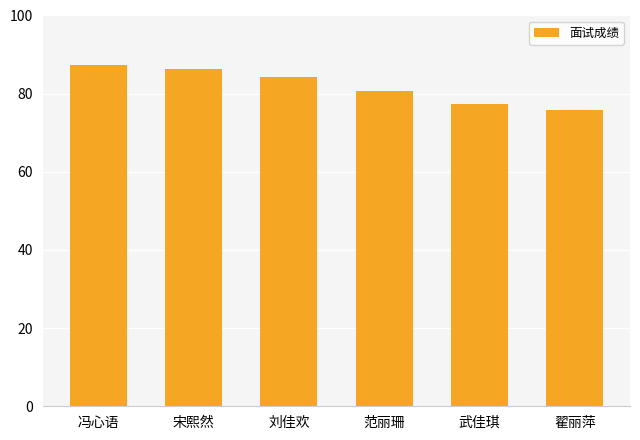

True or false: the data shows 40.5 at 武佳琪.

False